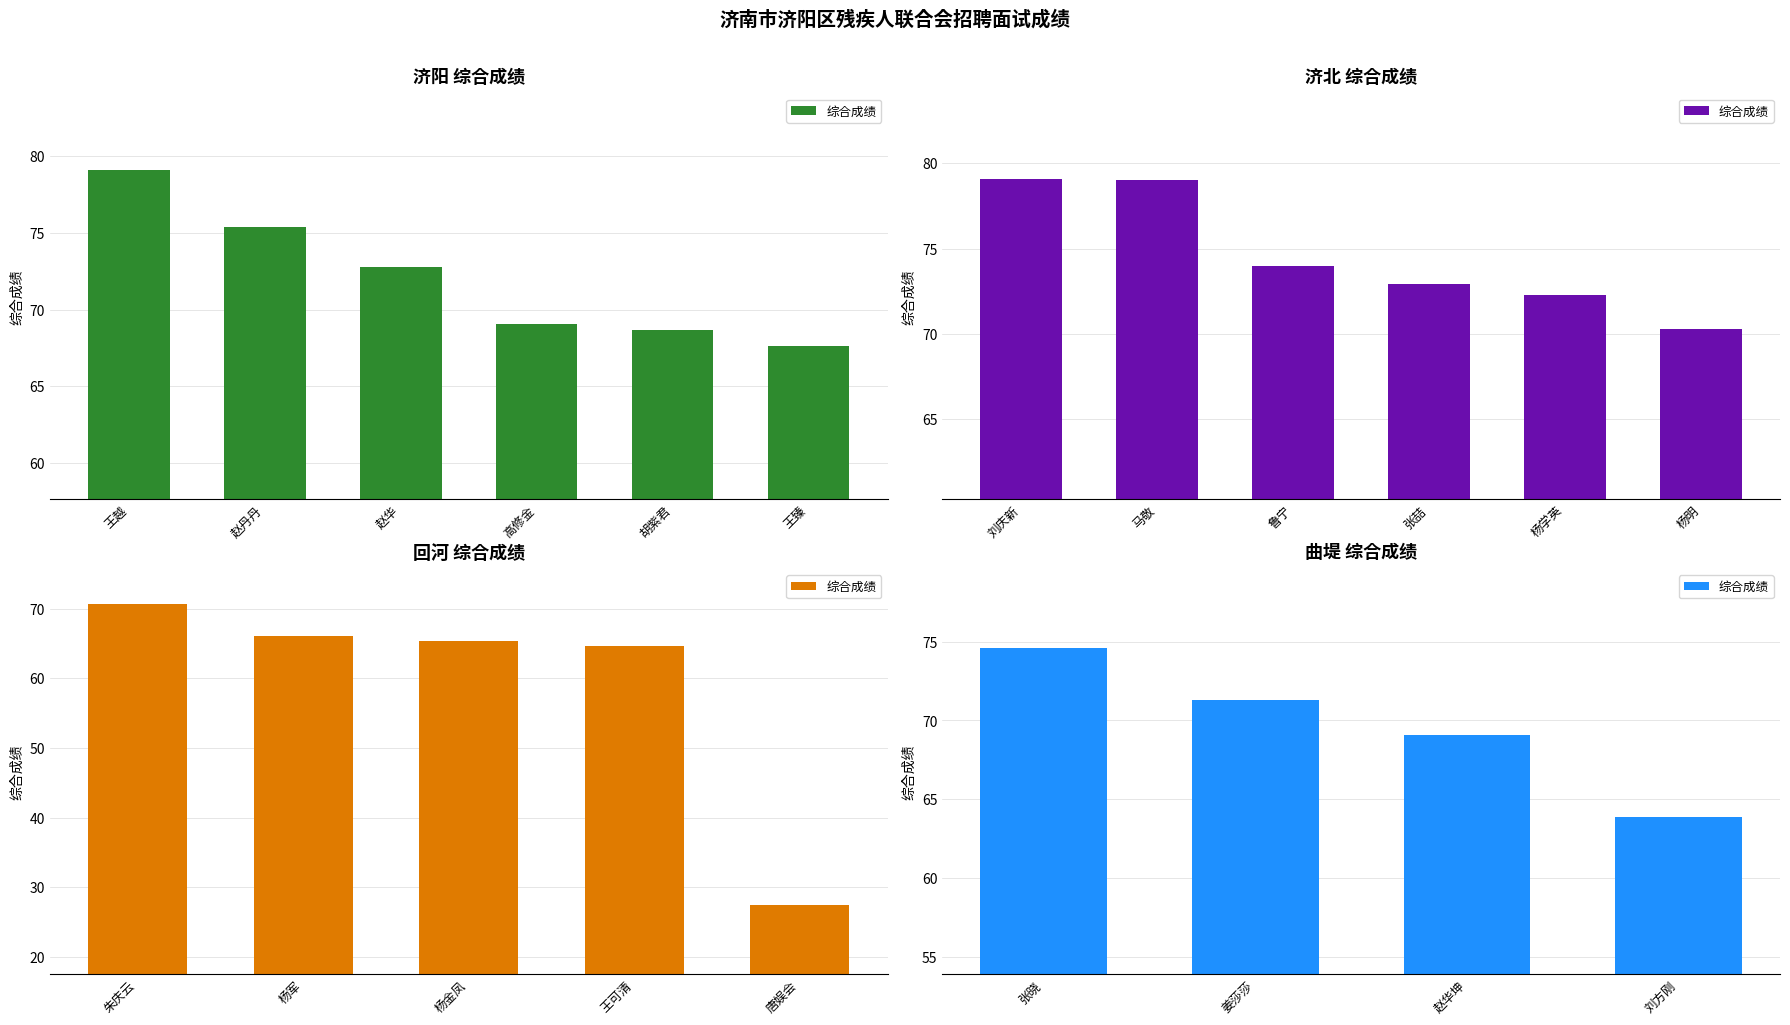

What is the value of the 1st bar from the left?

74.6